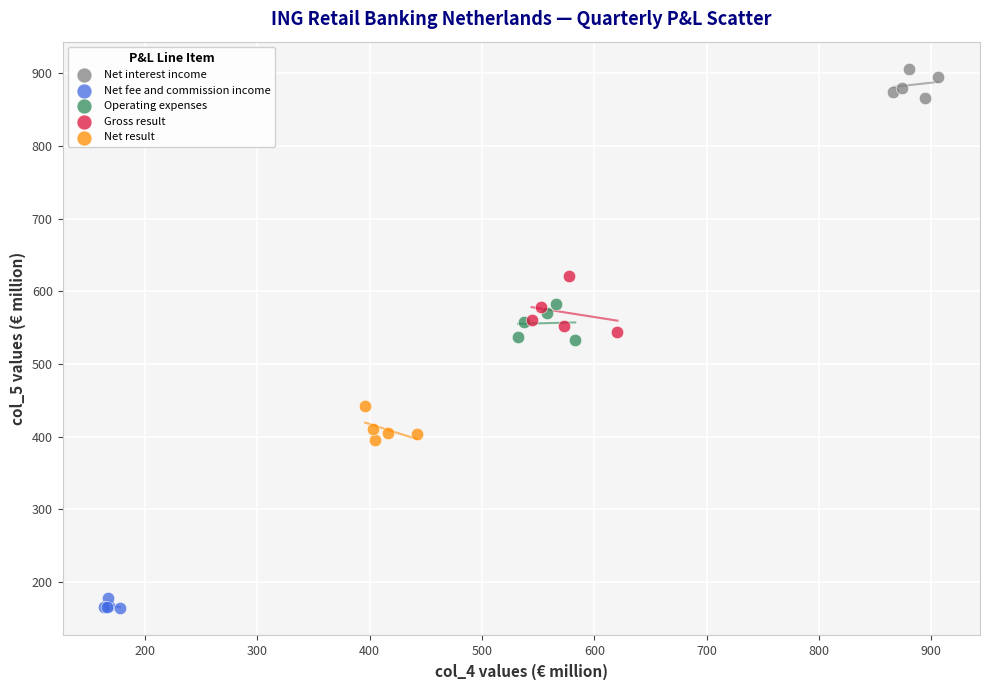

Which series contains the highest Y value?

Net interest income